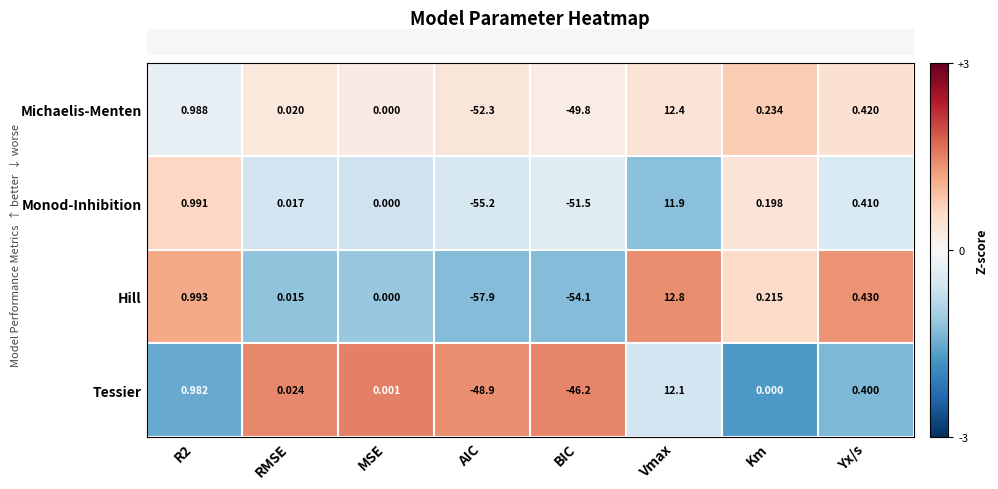

Is the value of Tessier at AIC greater than the value of Michaelis-Menten at R2?

No